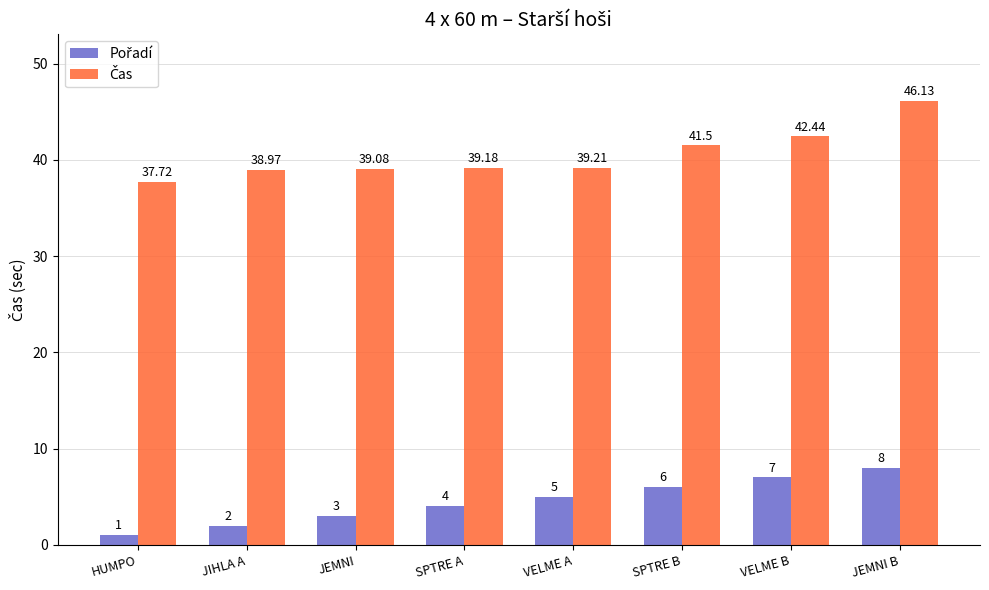

At which category is the sum across all series the highest?

JEMNI B